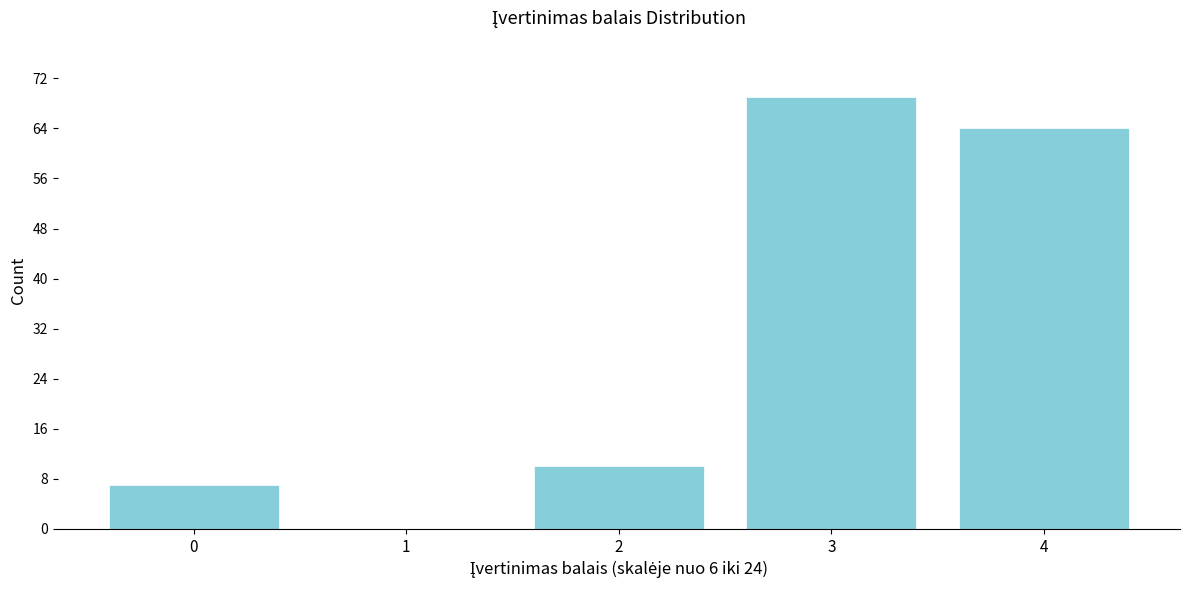

Reading right to left, extract all data points from this chart.

4=64	3=69	2=10	1=0	0=7